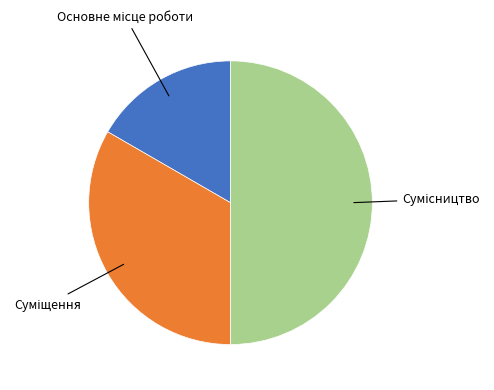

To the nearest percent, what is the difference between the largest and smallest slice percentages?

33%